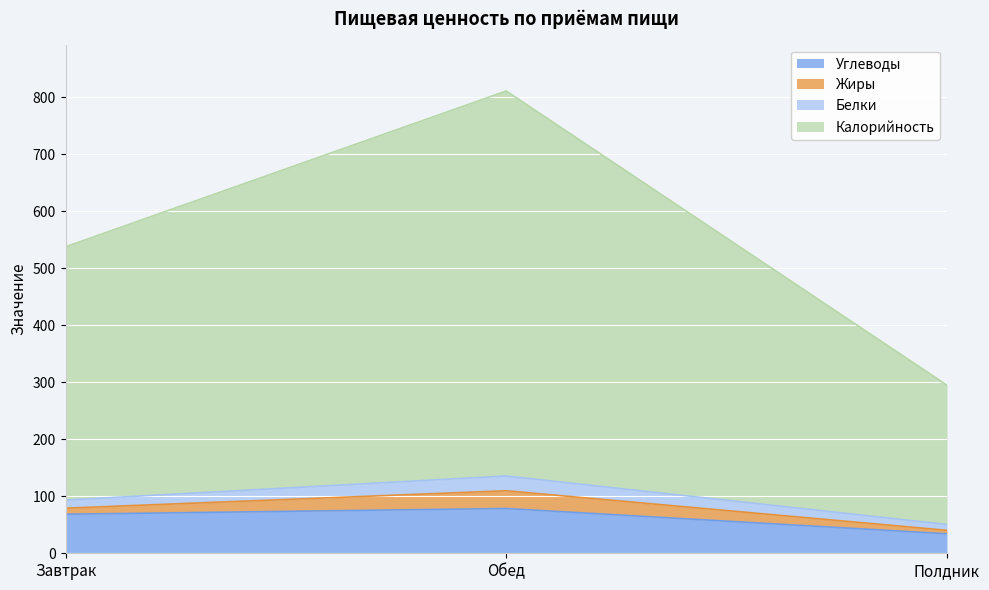

What position from the left is Полдник?

3